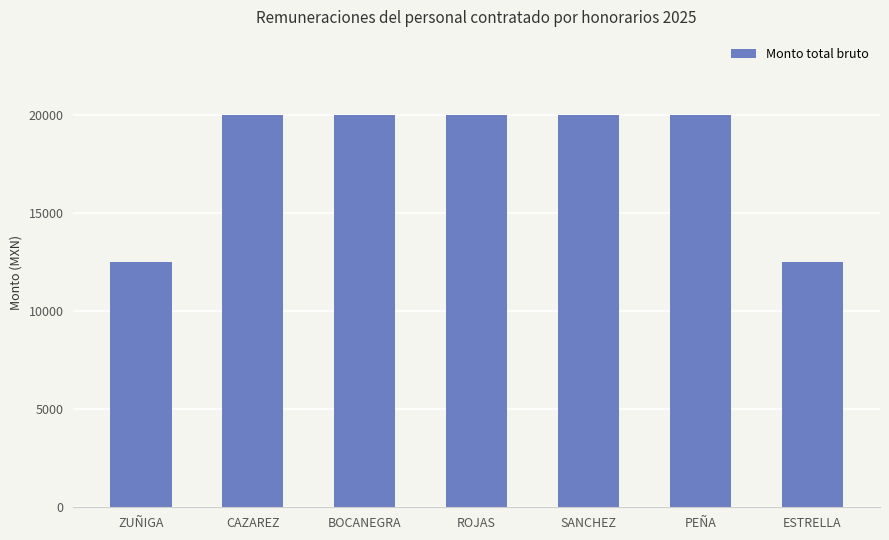

Count the number of categories in the chart.

7